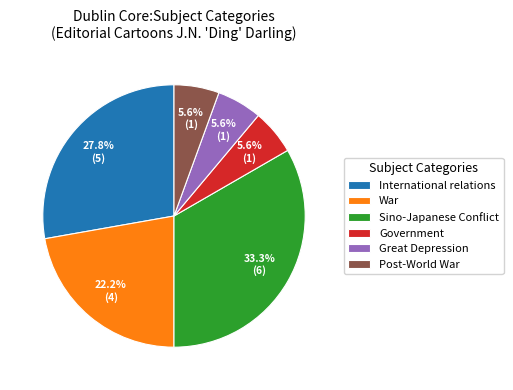

What portion of the pie excludes International relations?

72.2%